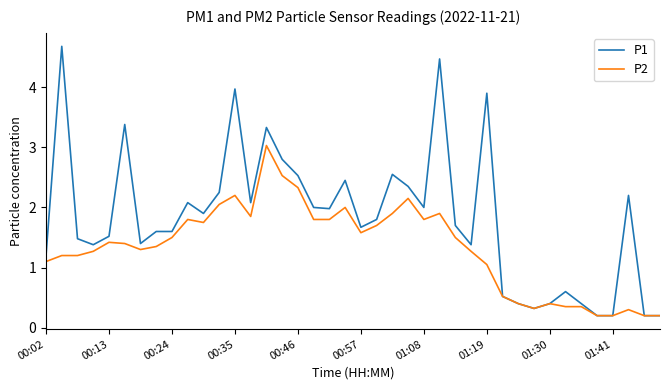

Which series has the largest range (max minus min)?

P1